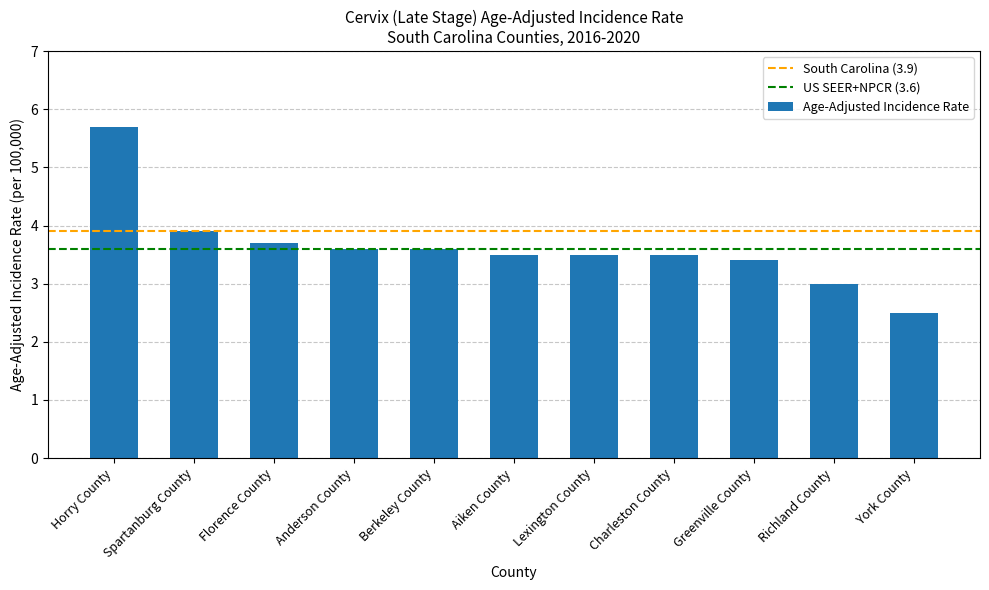

How many bars are there in total?

11